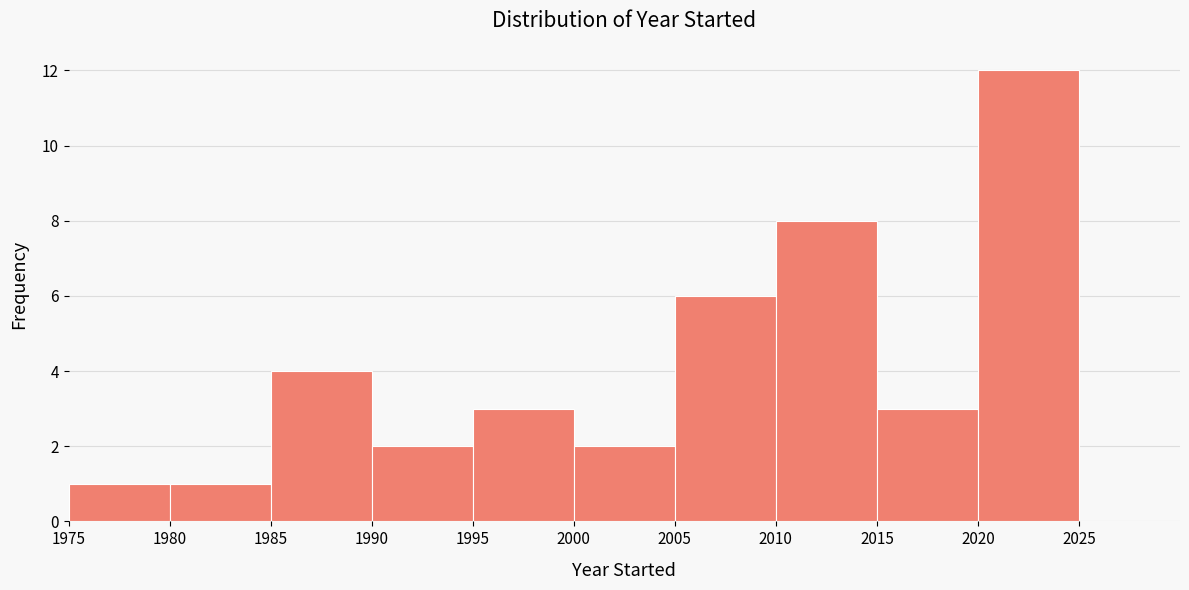

How tall is the bar that spans 2015 to 2020 on the x-axis? The values are not printed on the chart, so give them approximately, as read against the axis.

3